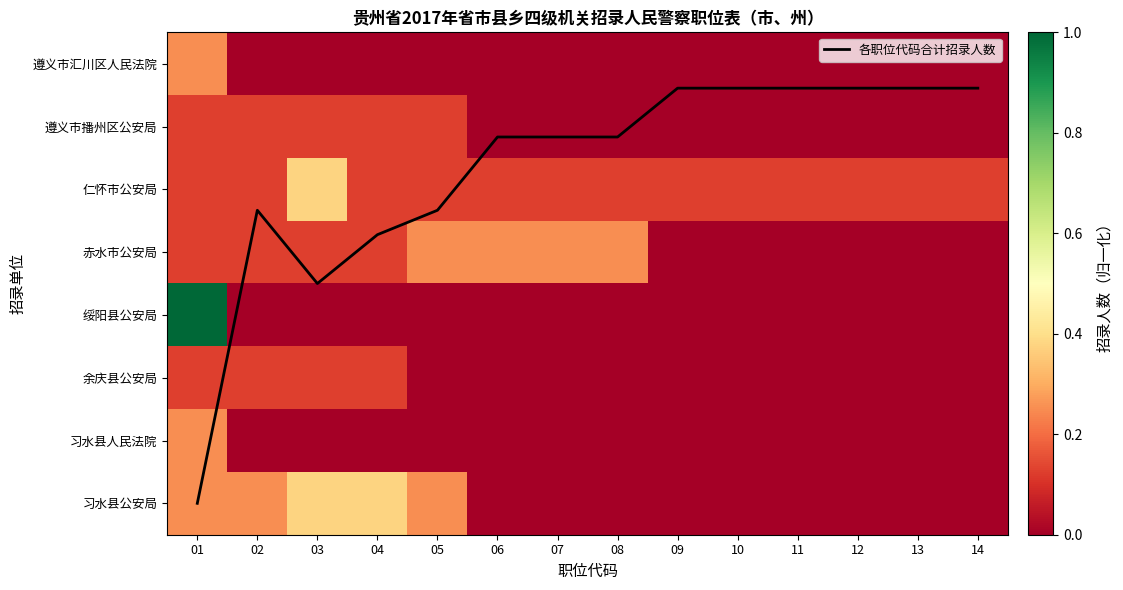

How many data points in 遵义市播州区公安局 are above 0?

5